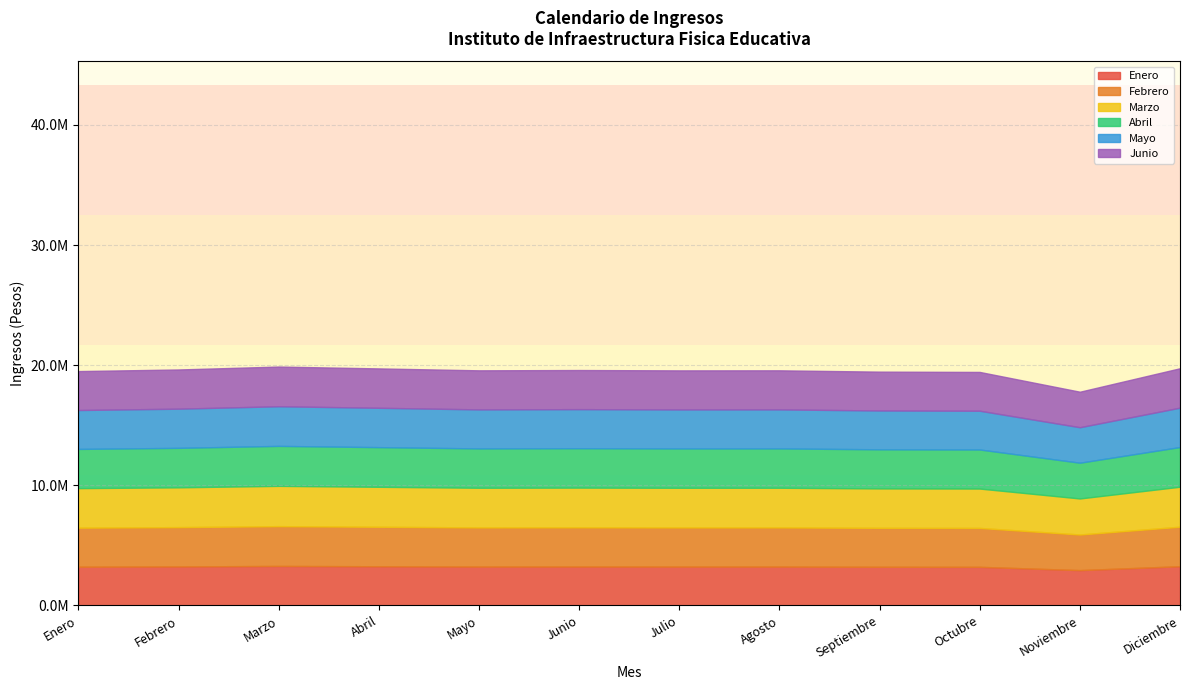

What are all the series names shown in the legend?

Enero, Febrero, Marzo, Abril, Mayo, Junio